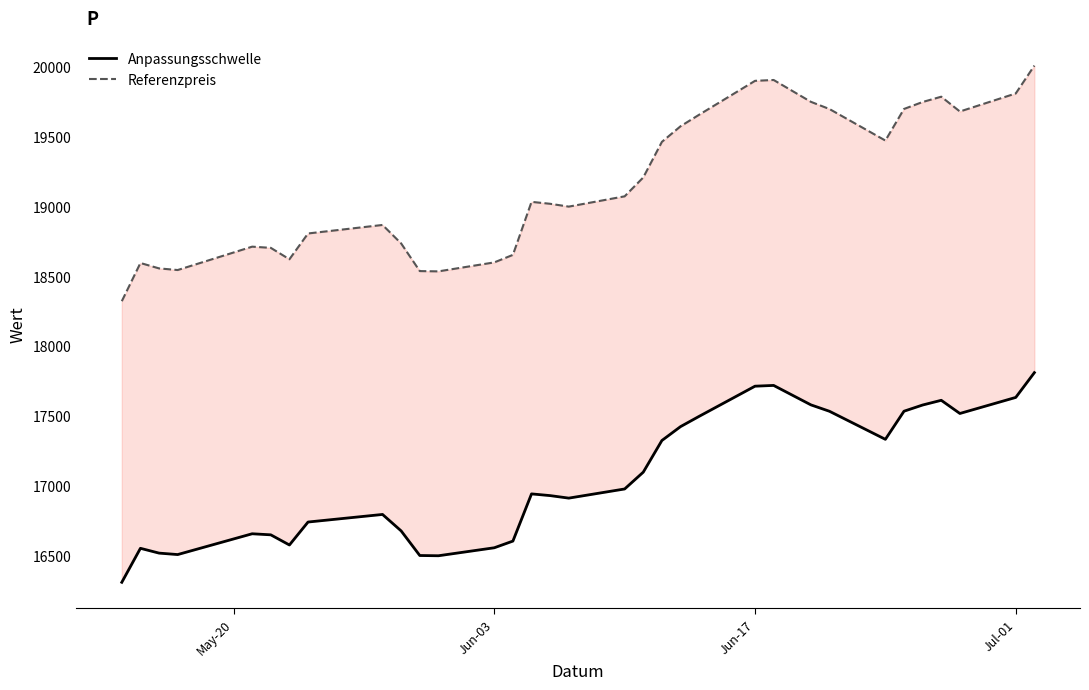

Which series has the widest spread of values?

Referenzpreis